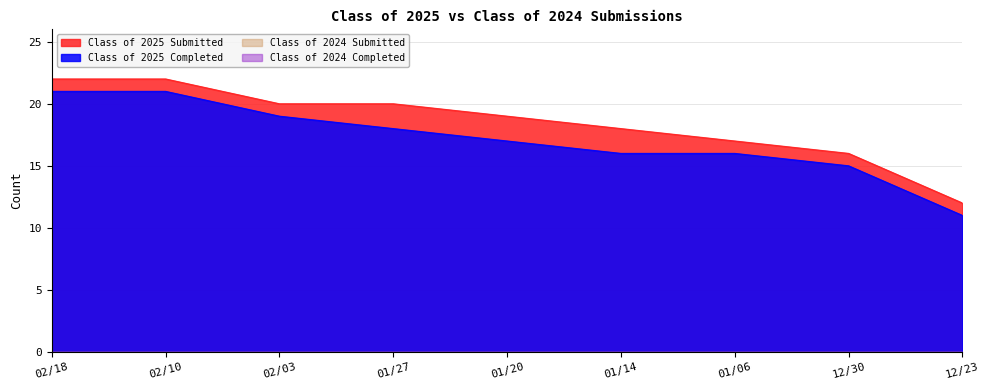

The Class of 2025 Completed series shows 26 at 12/30. True or false?

False